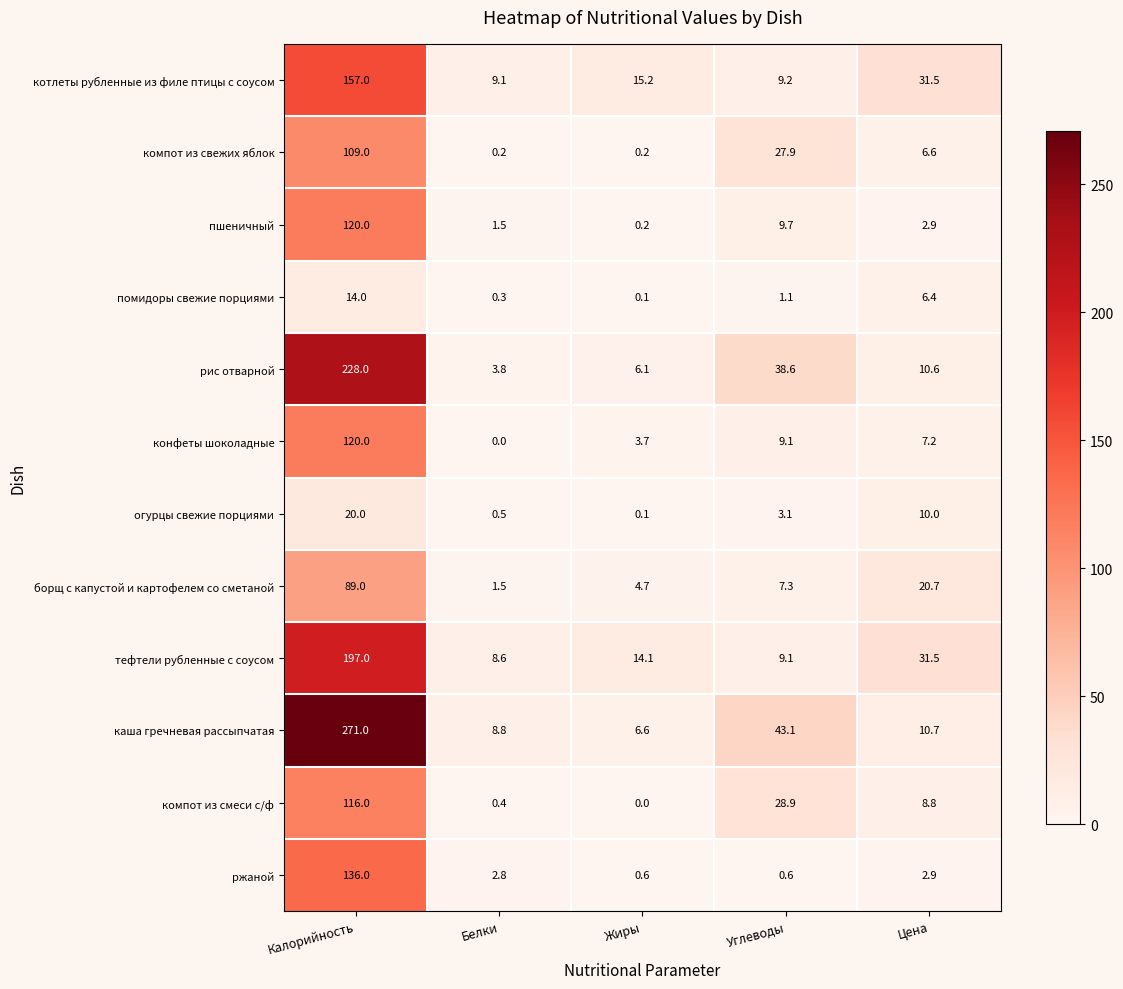

Which series has the widest spread of values?

каша гречневая рассыпчатая